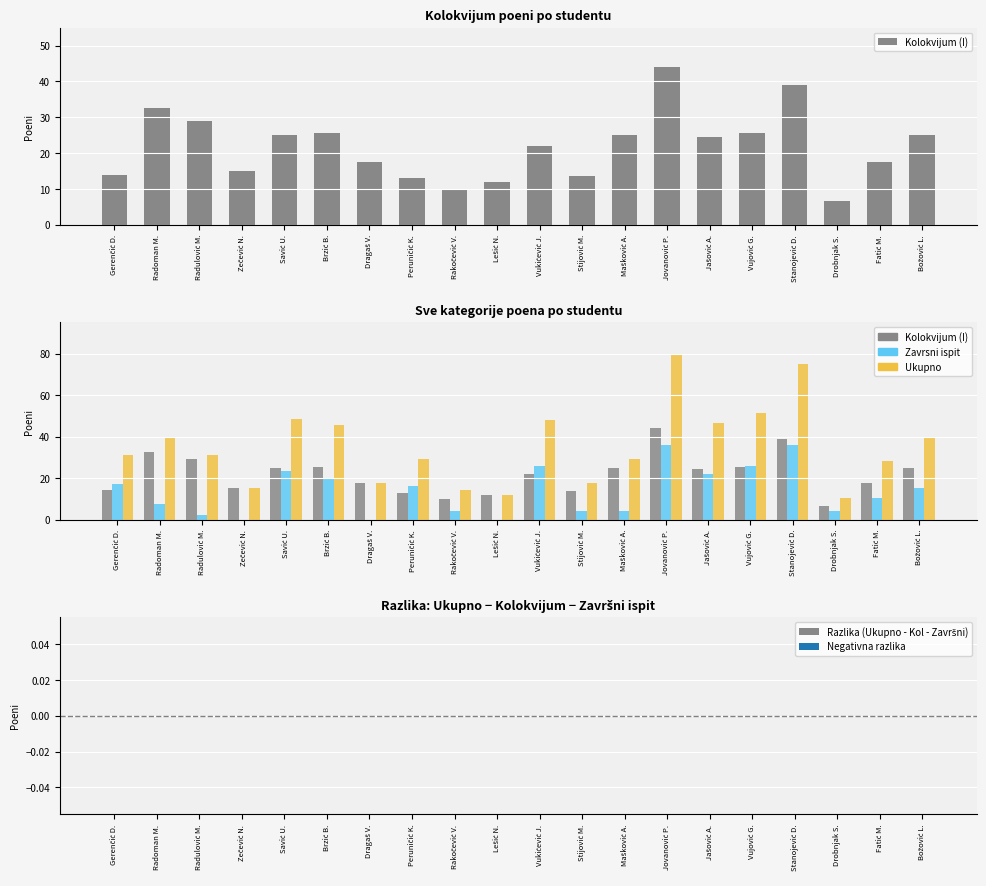

Reading left to right, extract all data points from this chart.

Kolokvijum (I): 14.0	32.5	29.0	15.0	25.0	25.5	17.5	13.0	10.0	12.0	22.0	13.5	25.0	44.0	24.5	25.5	39.0	6.5	17.5	25.0
Zavrsni ispit: 17.0	7.5	2.0	0.0	23.5	20.0	0.0	16.0	4.0	0.0	26.0	4.0	4.0	36.0	22.0	26.0	36.0	4.0	10.5	15.0
Ukupno: 31.0	40.0	31.0	15.0	48.5	45.5	17.5	29.0	14.0	12.0	48.0	17.5	29.0	80.0	46.5	51.5	75.0	10.5	28.0	40.0
Razlika (Ukupno - Kol - Završni): 0.0	0.0	0.0	0.0	0.0	0.0	0.0	0.0	0.0	0.0	0.0	0.0	0.0	0.0	0.0	0.0	0.0	0.0	0.0	0.0